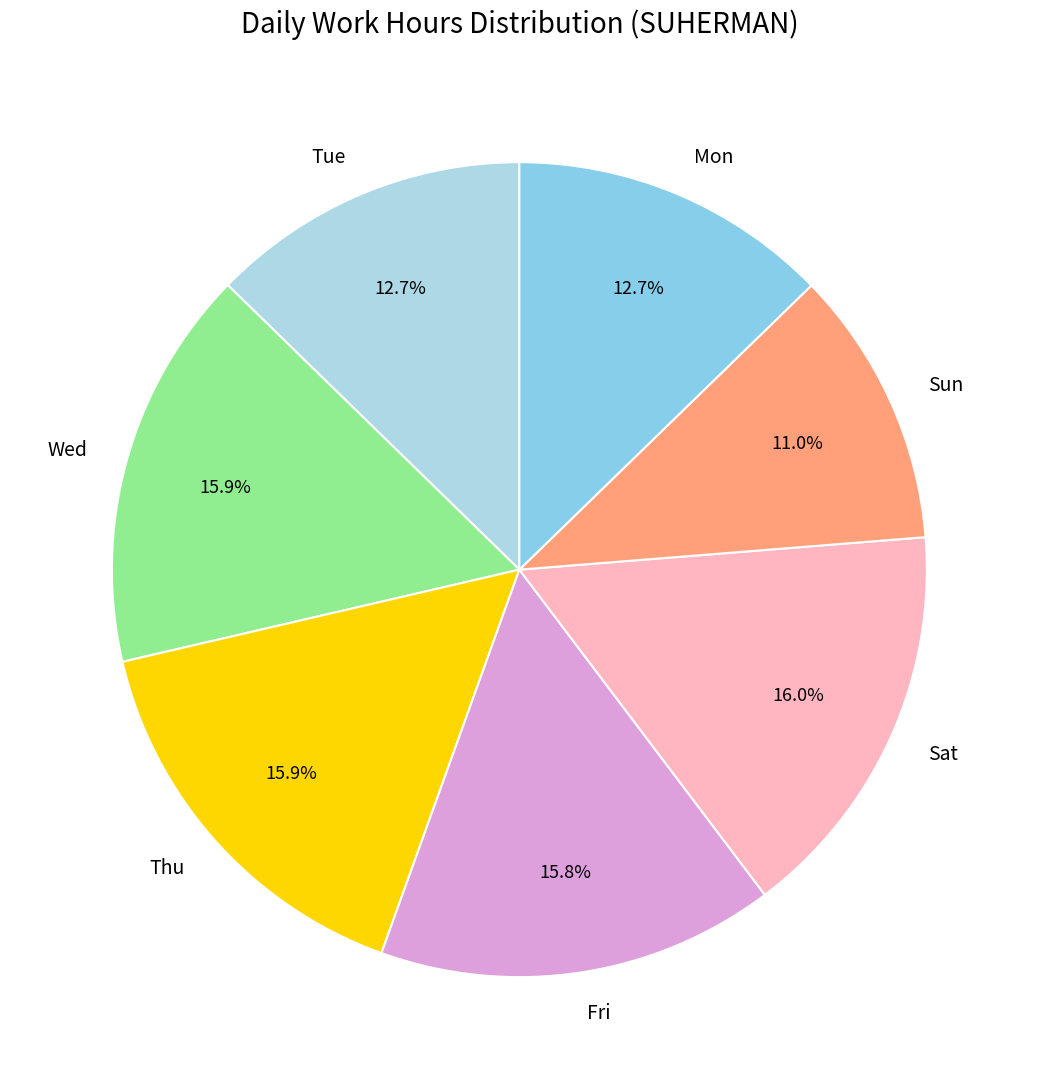

The Thu slice represents 16% of the pie. True or false?

True